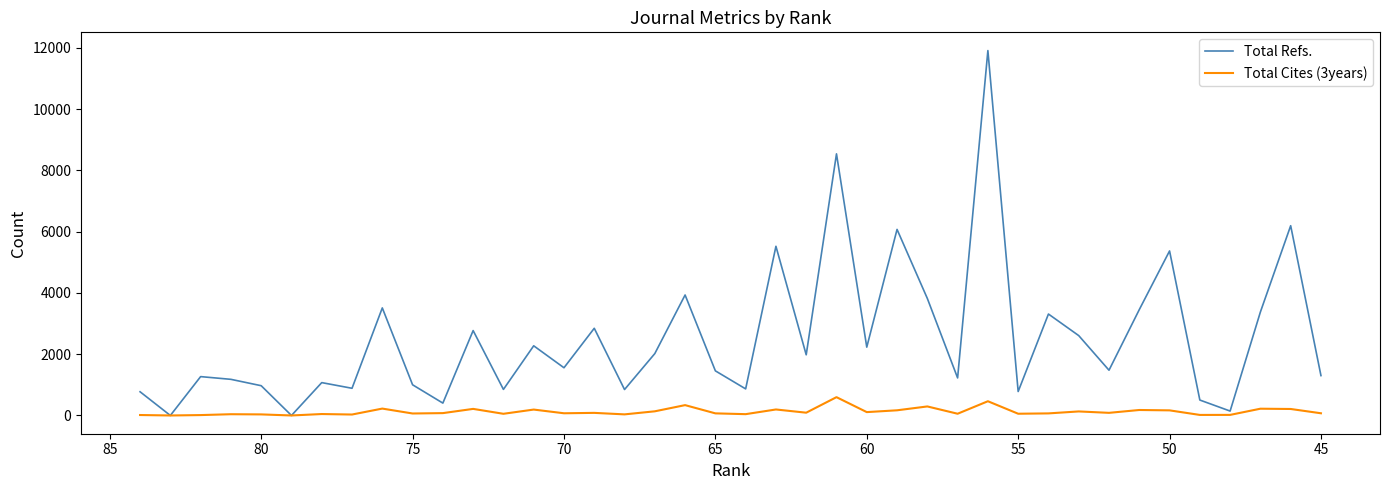

What are all the series names shown in the legend?

Total Refs., Total Cites (3years)